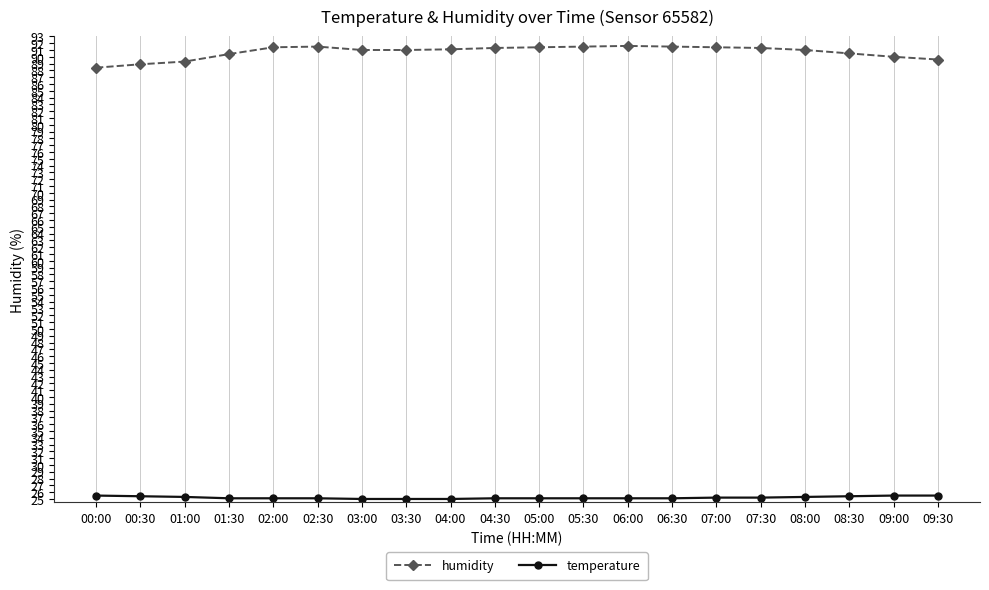

What position from the right is 05:30?

9